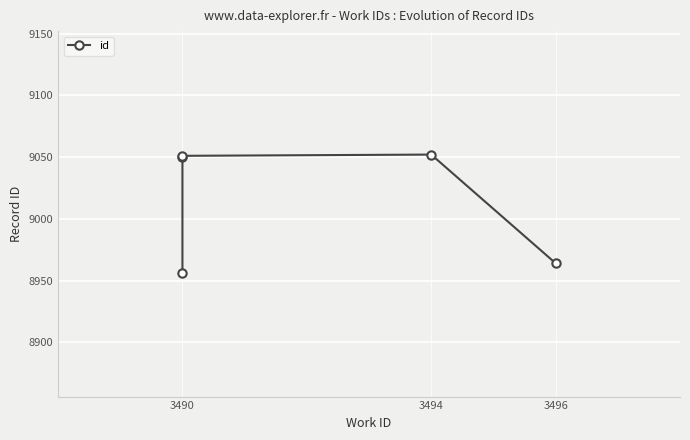

What is the value of the 3rd point from the left?

8956